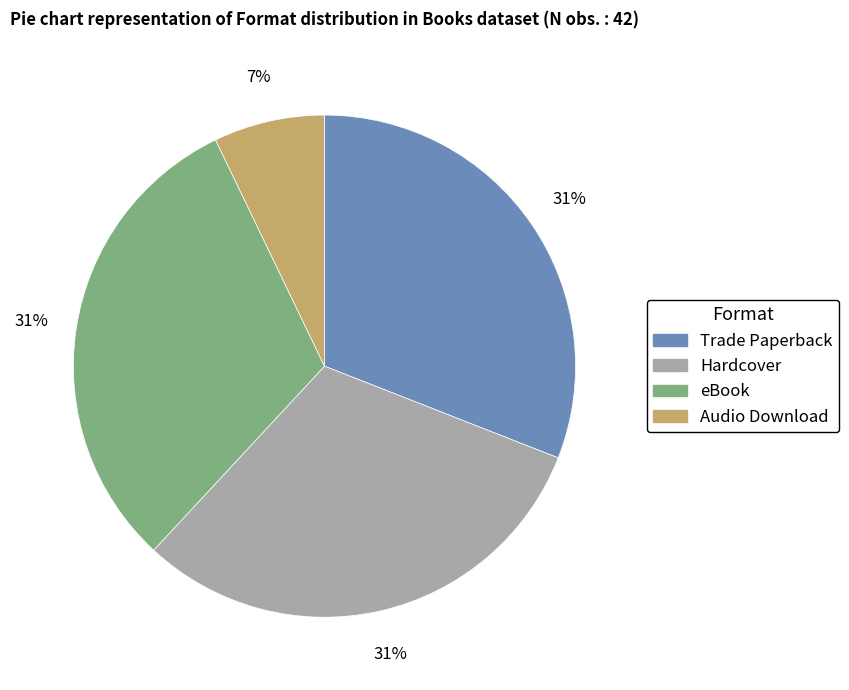

Which slice is the smallest?

Audio Download